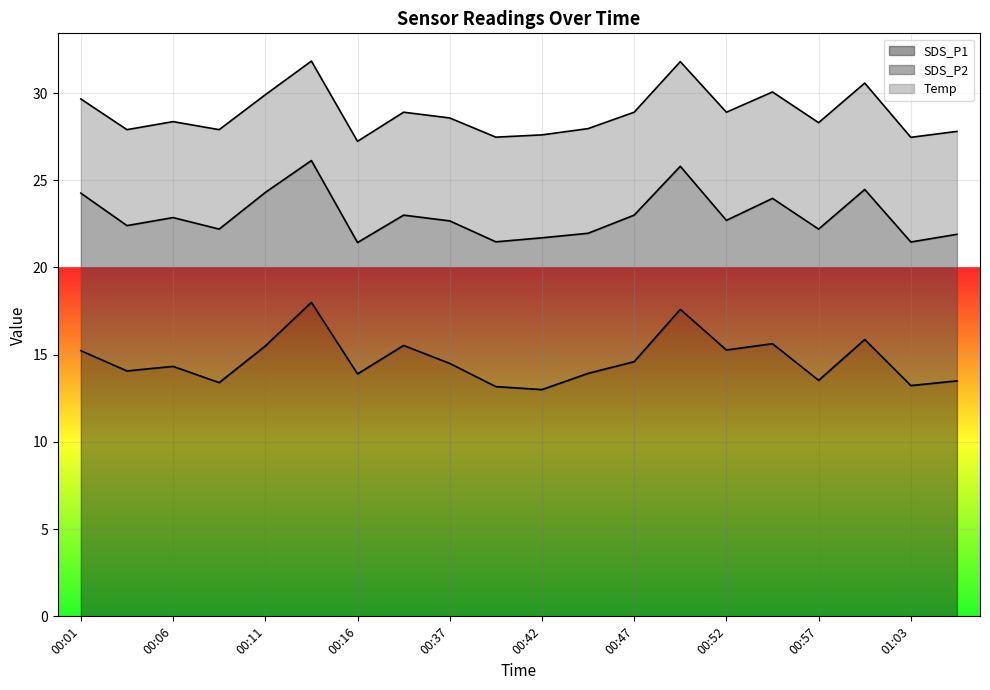

True or false: SDS_P2 and Temp cross at least once.

False